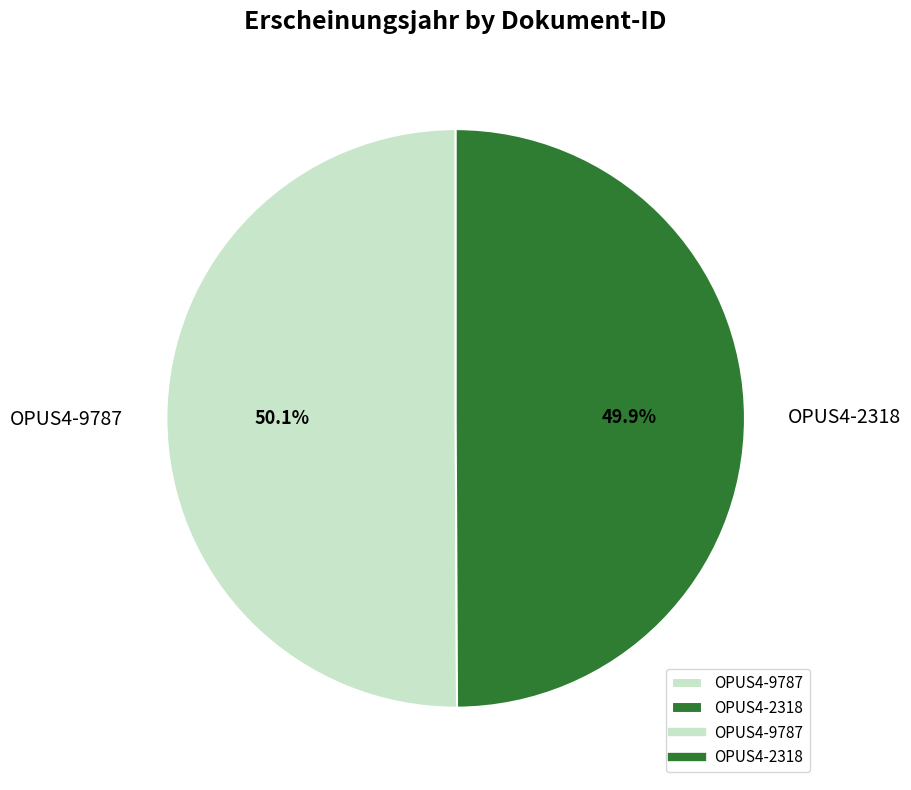

To the nearest percent, what is the combined percentage of OPUS4-9787 and OPUS4-2318?

100%